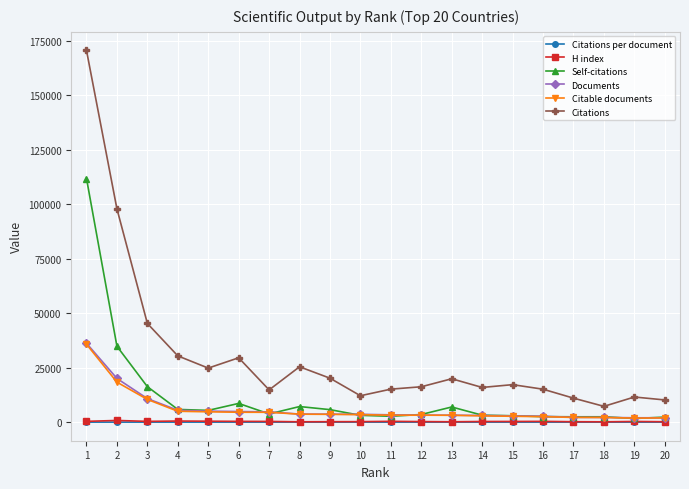

Which series has the widest spread of values?

Citations